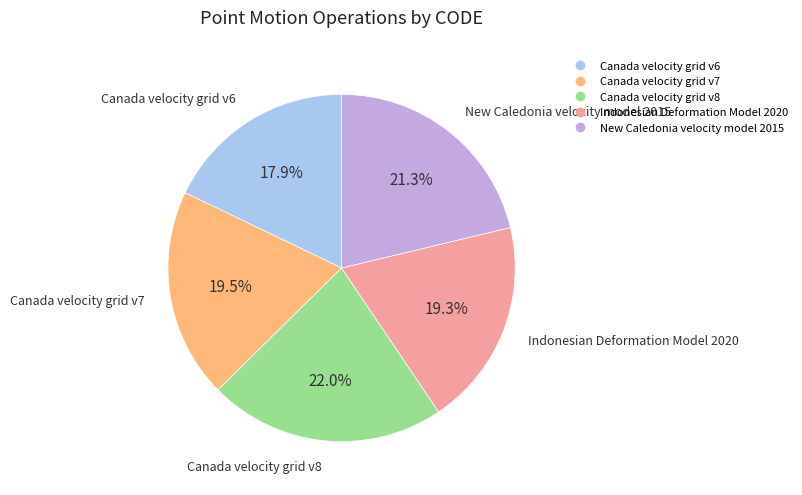

How many segments does this pie chart have?

5